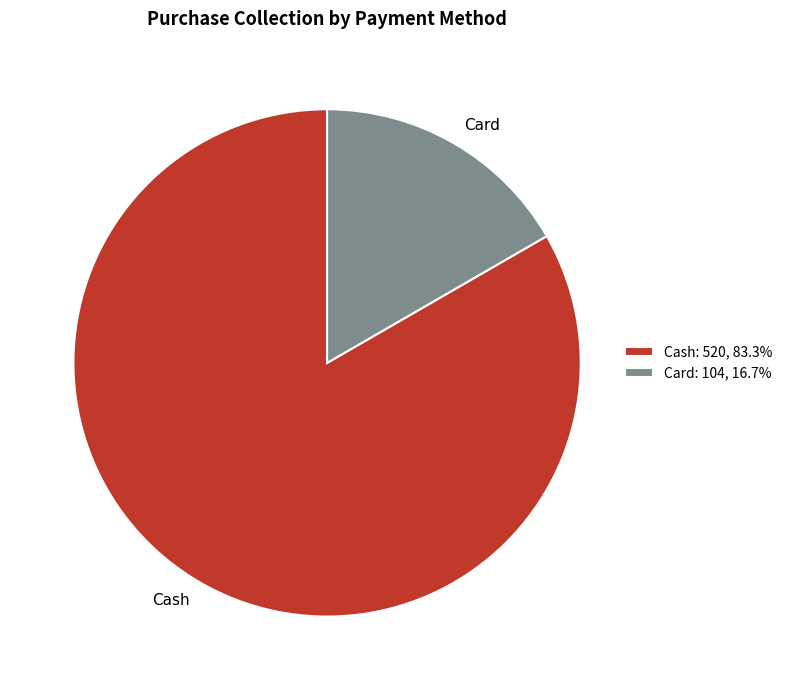

Which category has the biggest portion of the pie?

Cash